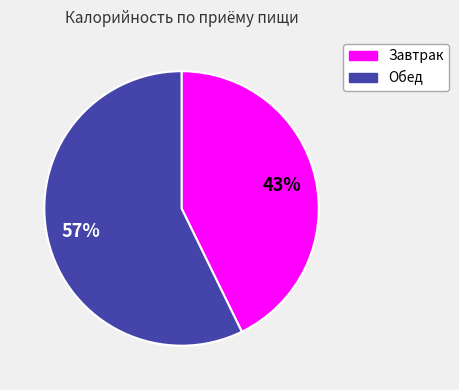

Is the sum of Завтрак and Обед greater than half?

Yes